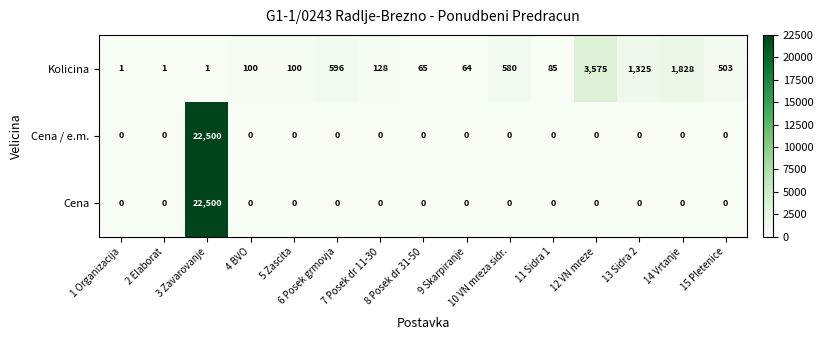

What is the difference between the maximum and second lowest values in the Cena series?

22500